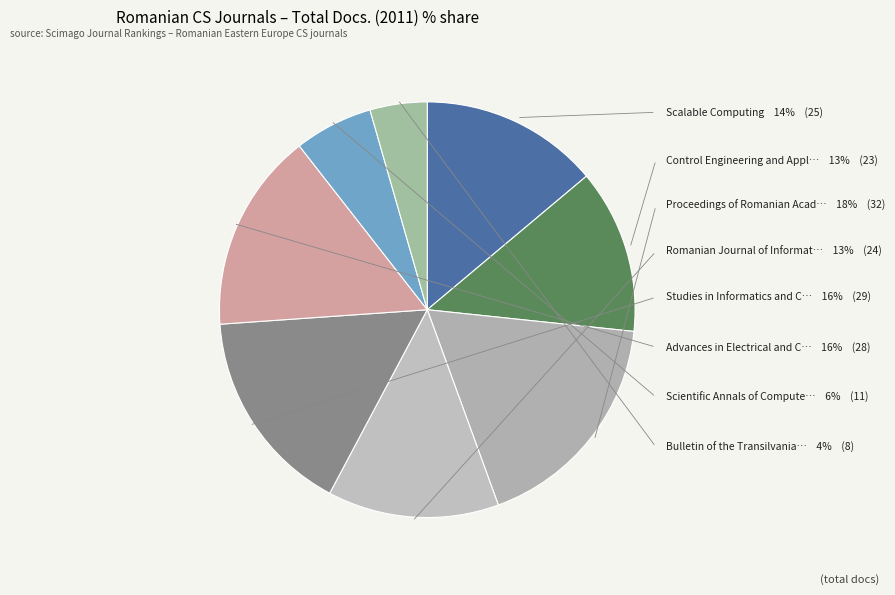

How many slices are in this pie chart?

8